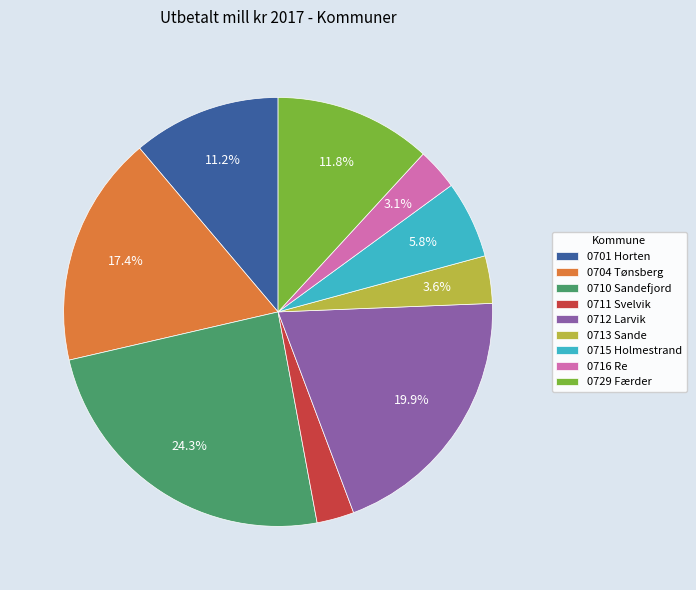

Approximately how many times larger is the value at 0729 Færder compared to 0716 Re?

3.8